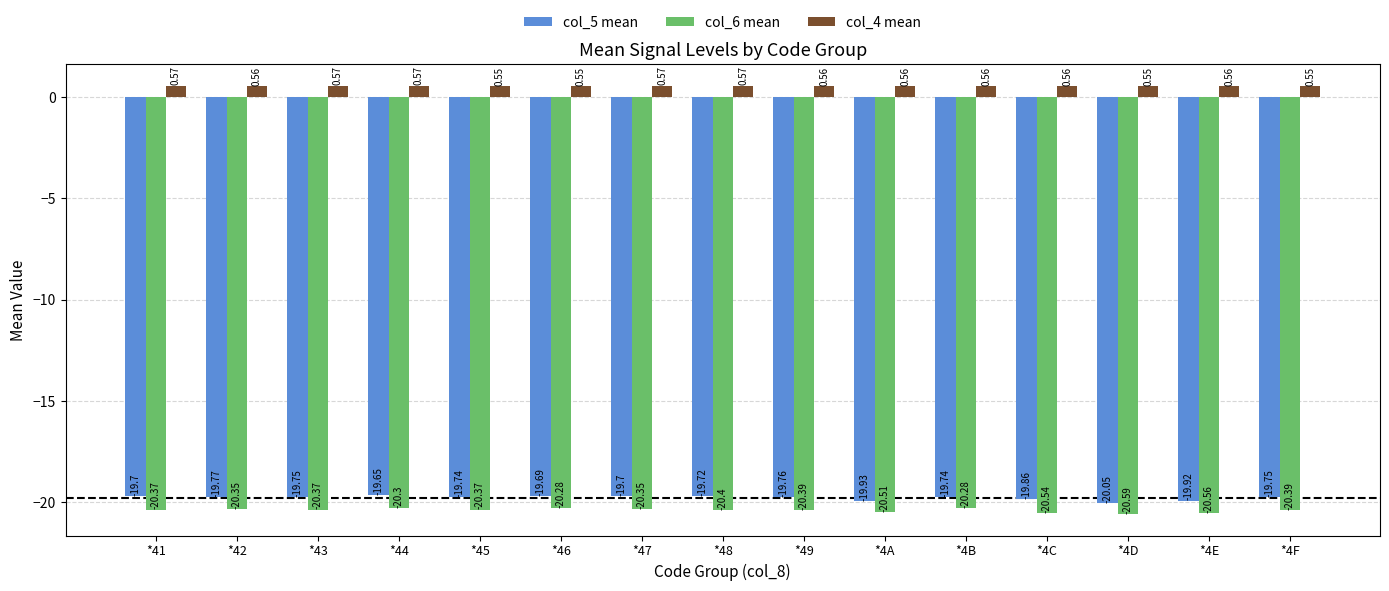

At *43, list the series in order from largest to smallest.

col_4 mean, col_5 mean, col_6 mean